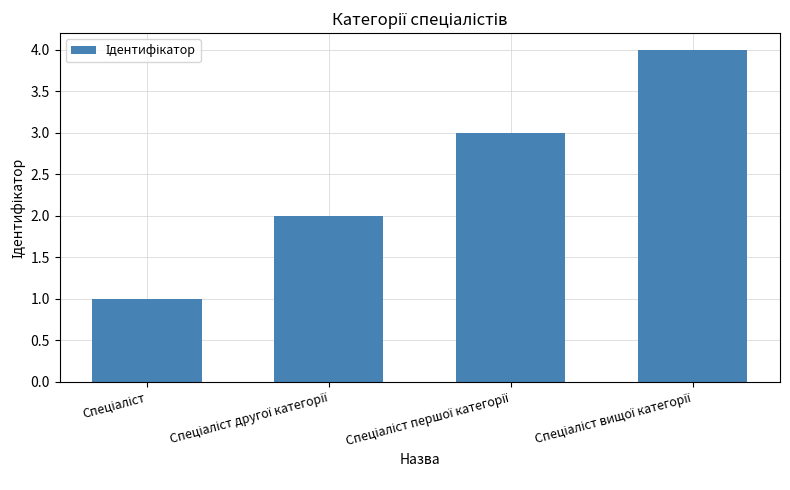

What is the maximum value shown in the chart?

4